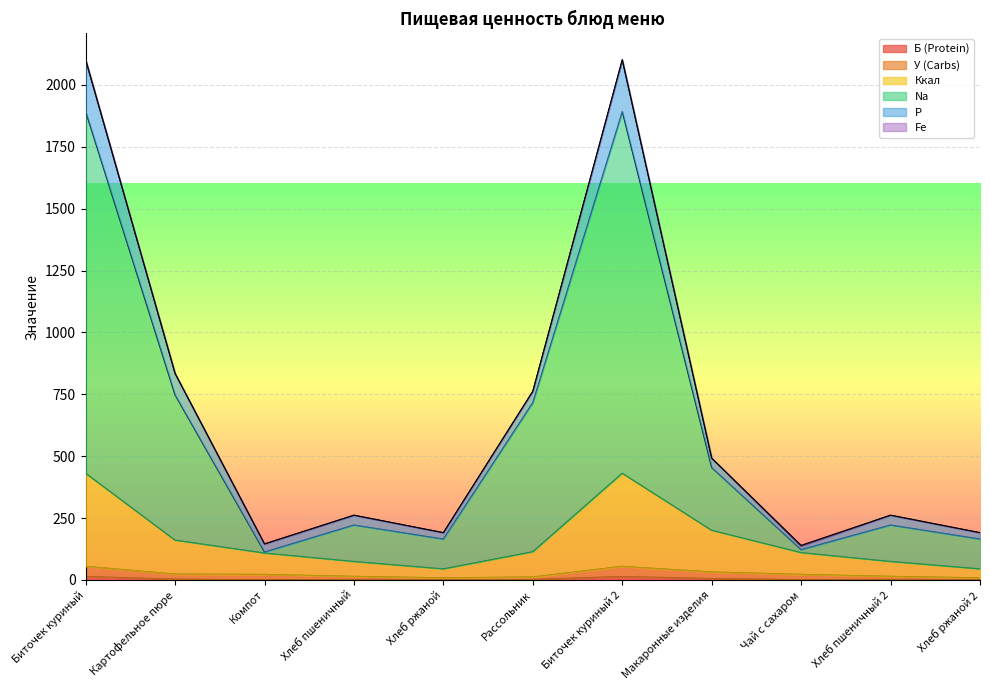

True or false: Б (Protein) and Na intersect in this chart.

False